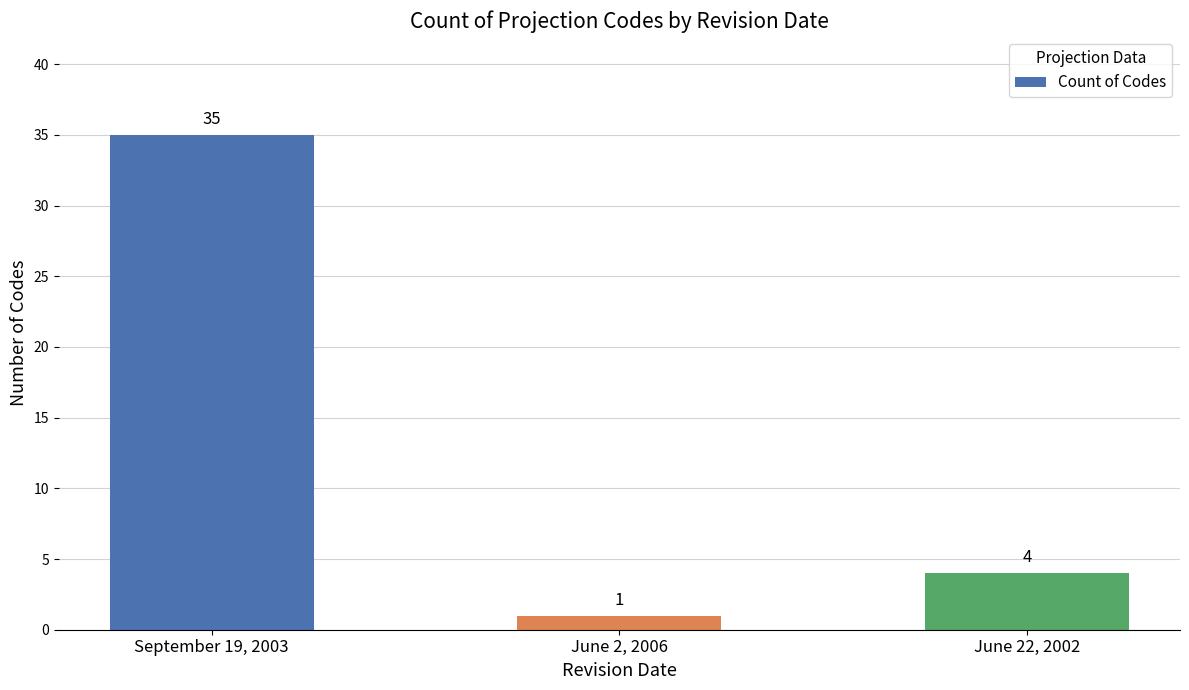

Are the bars grouped side by side (vs. stacked)?

No